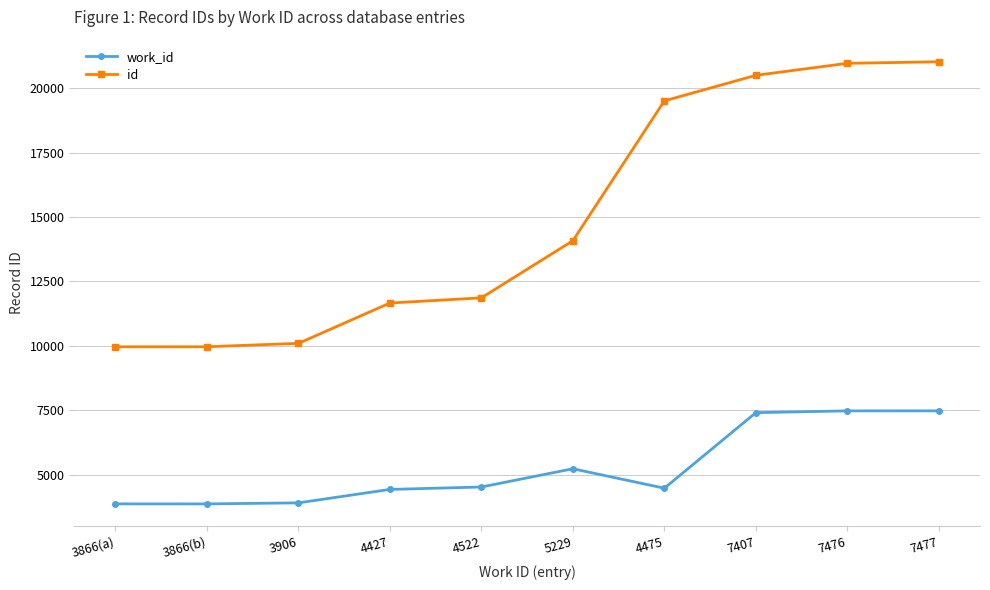

Is it true that work_id equals 4475 at 4475?

True